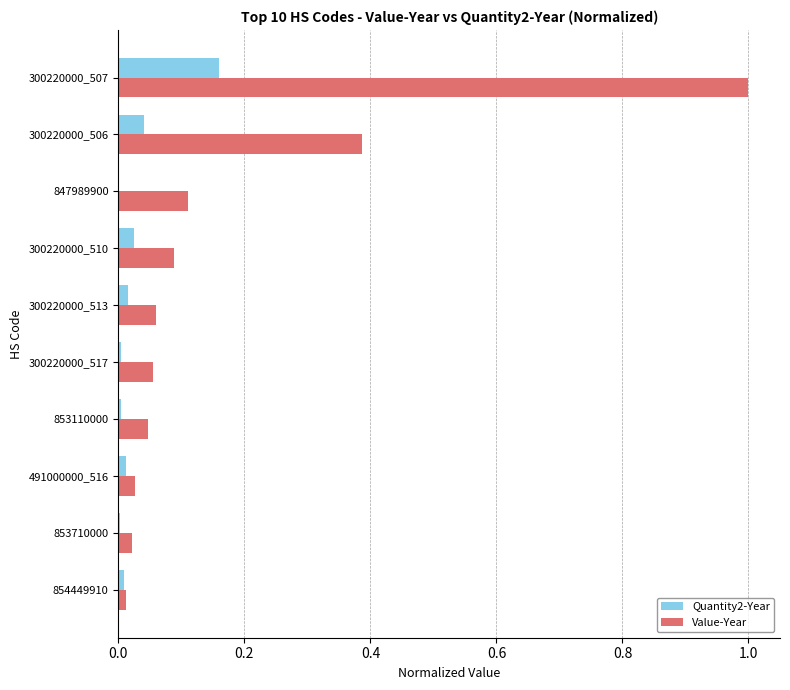

What is the sum of all Quantity2-Year values?

0.3